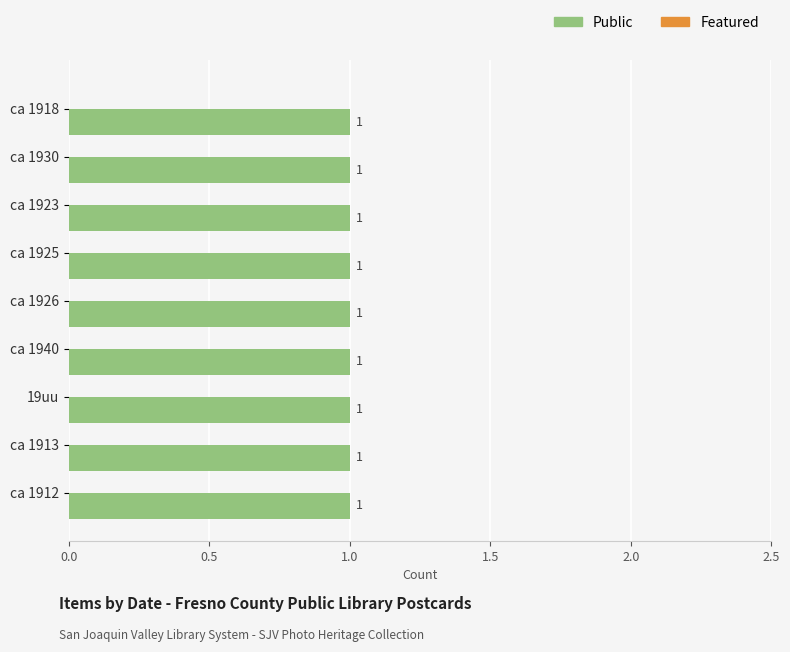

What is the spread (max minus min) of values at ca 1940?

1